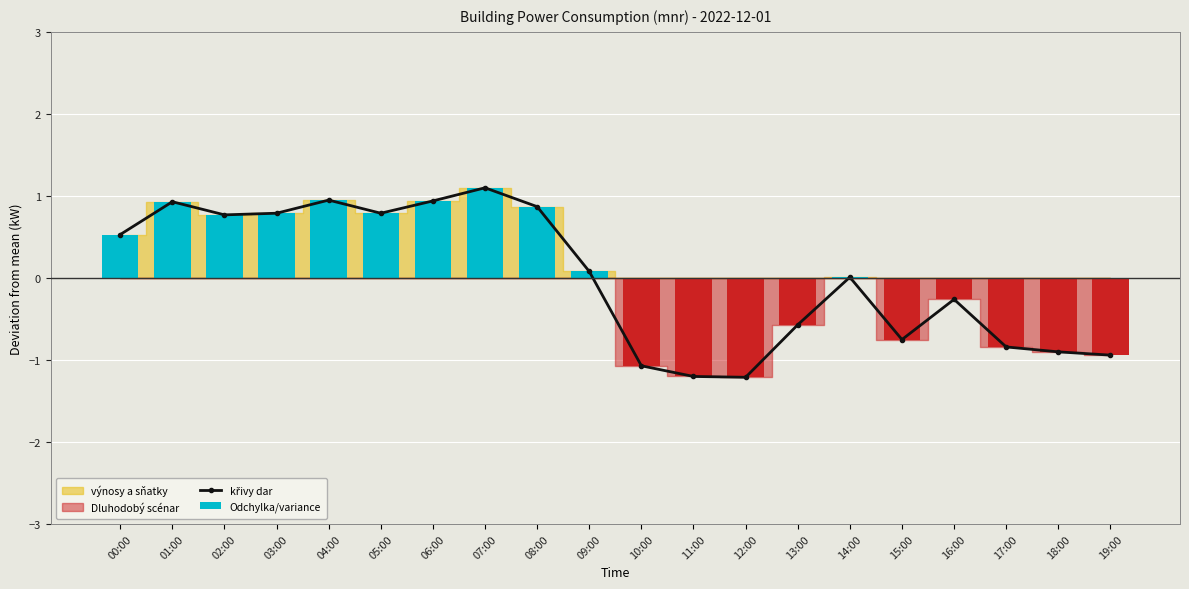

At how many categories does at least one series exceed 0?

11